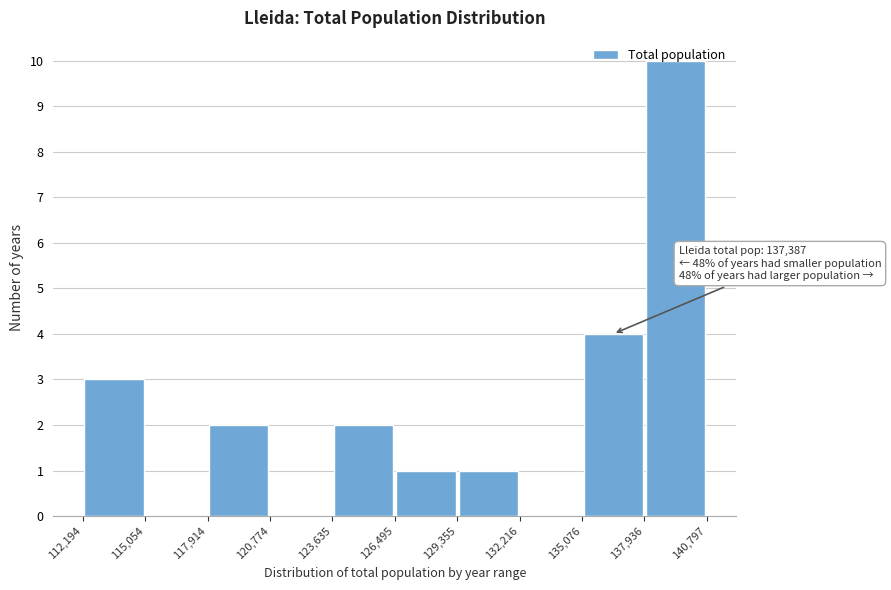

Which range on the x-axis has the tallest bar?

137,936 to 140,797